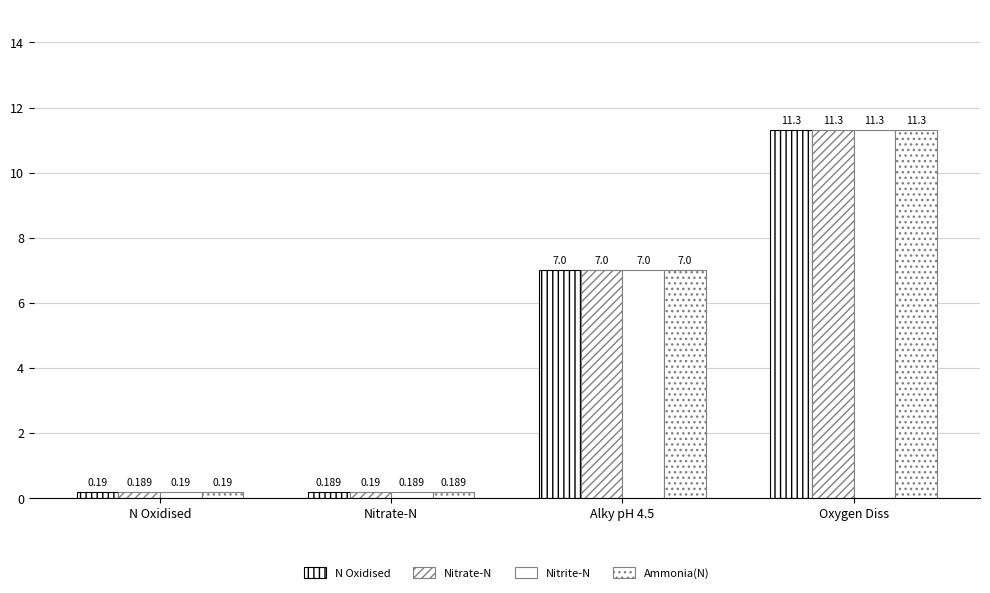

How many distinct data groups are displayed?

4